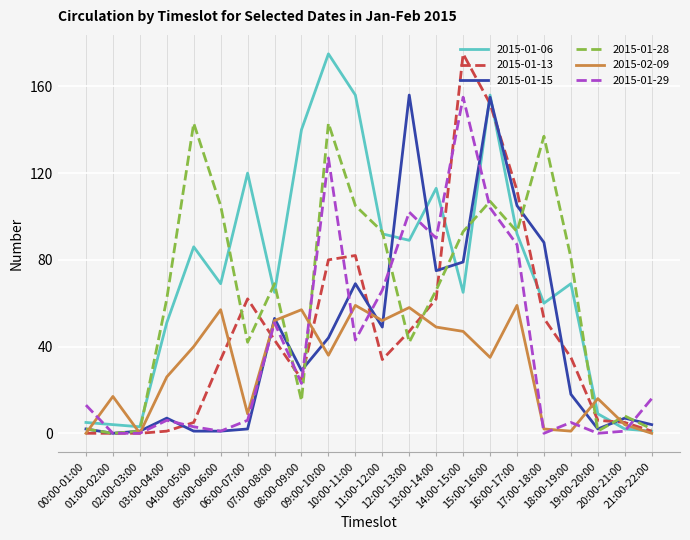

Where is 2015-01-15 nearest to the value 78?

14:00-15:00